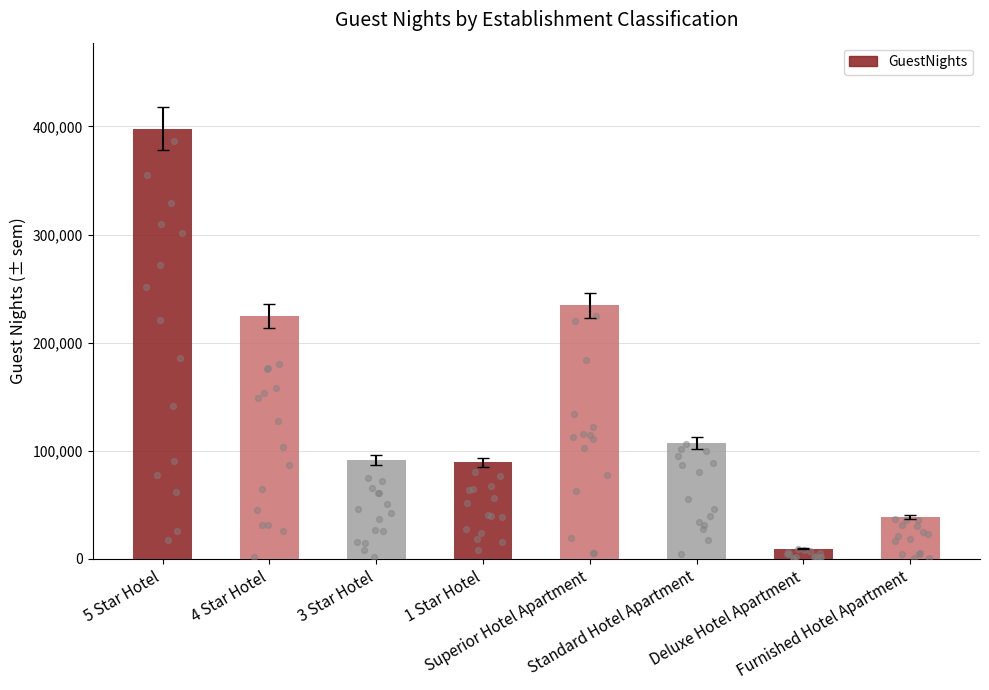

What is the ratio of the value at Deluxe Hotel Apartment to the value at Standard Hotel Apartment?

0.1